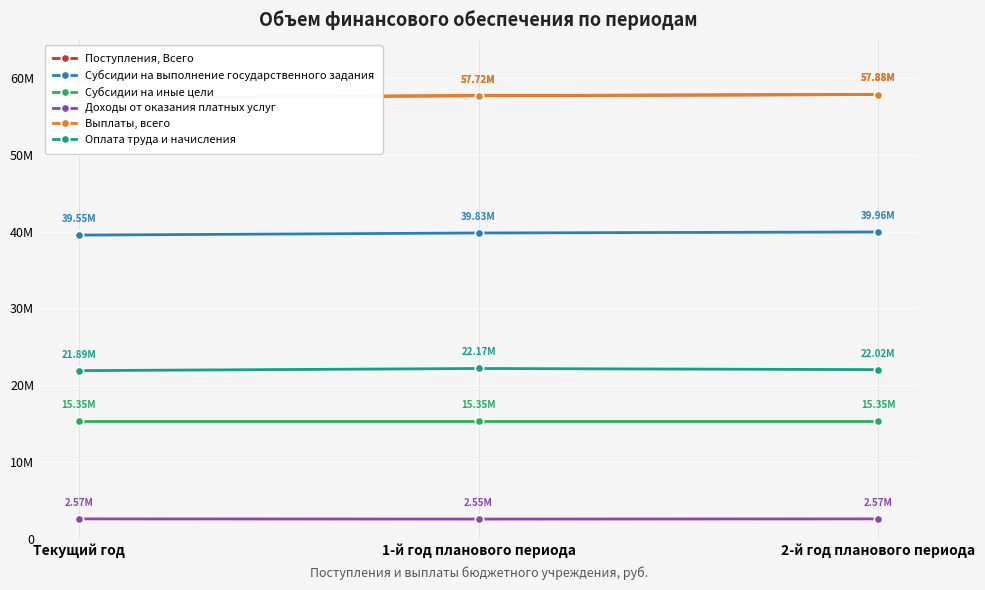

What is the greatest value displayed?

57878000